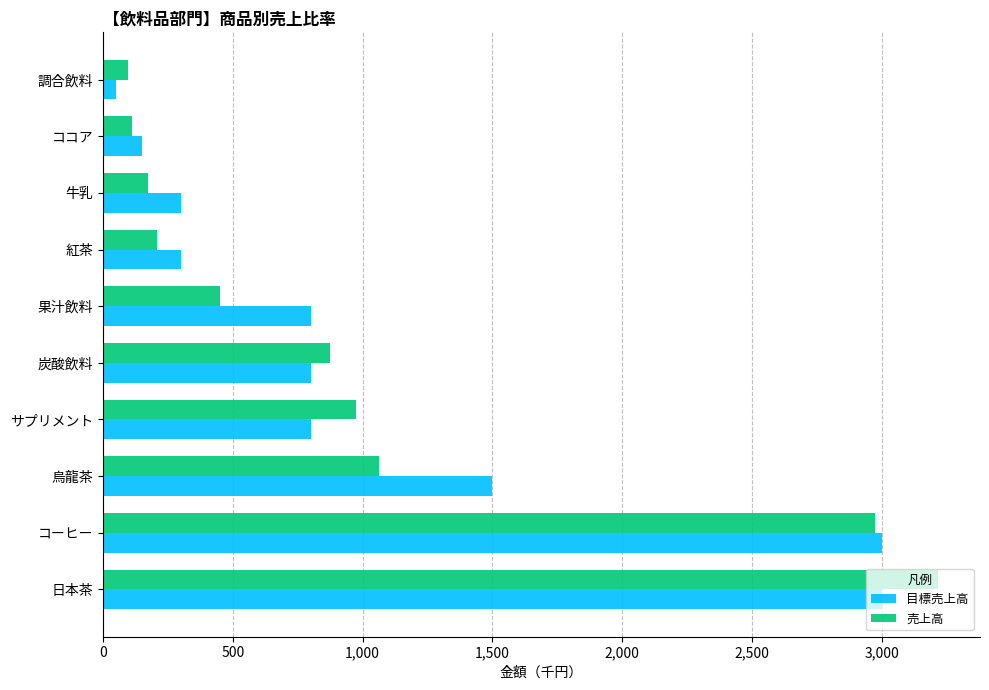

What is the difference between the maximum and minimum values in the 売上高 series?

3120